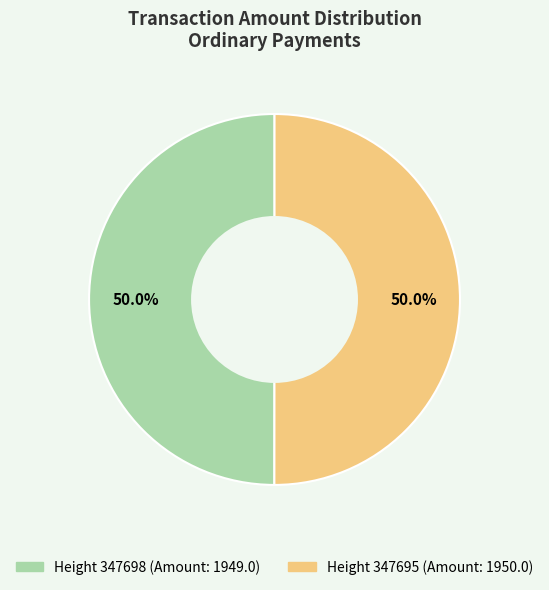

How many slices are in this pie chart?

2